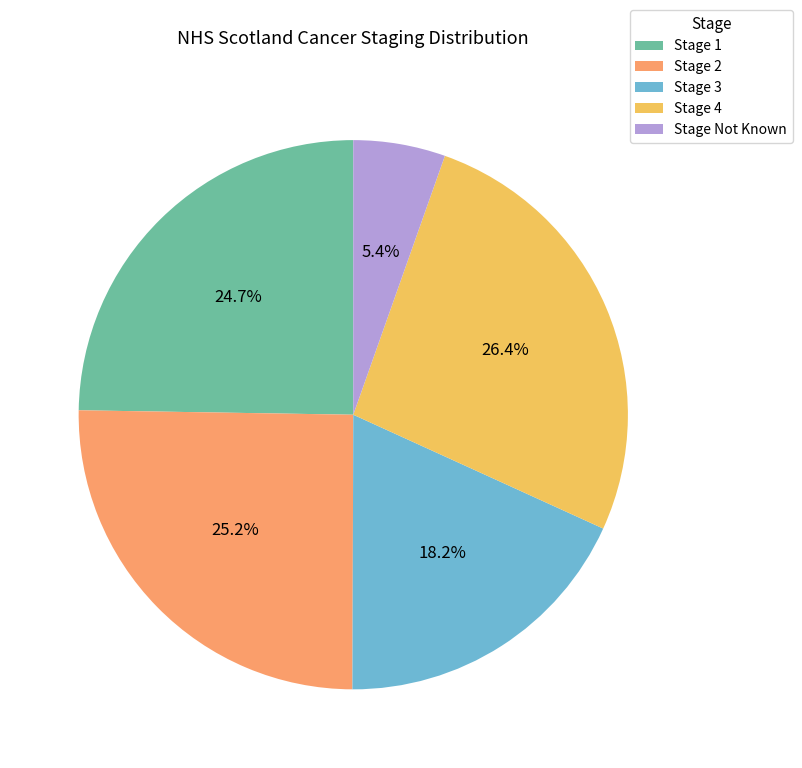

What is the total percentage of Stage Not Known and Stage 2?

30.6%